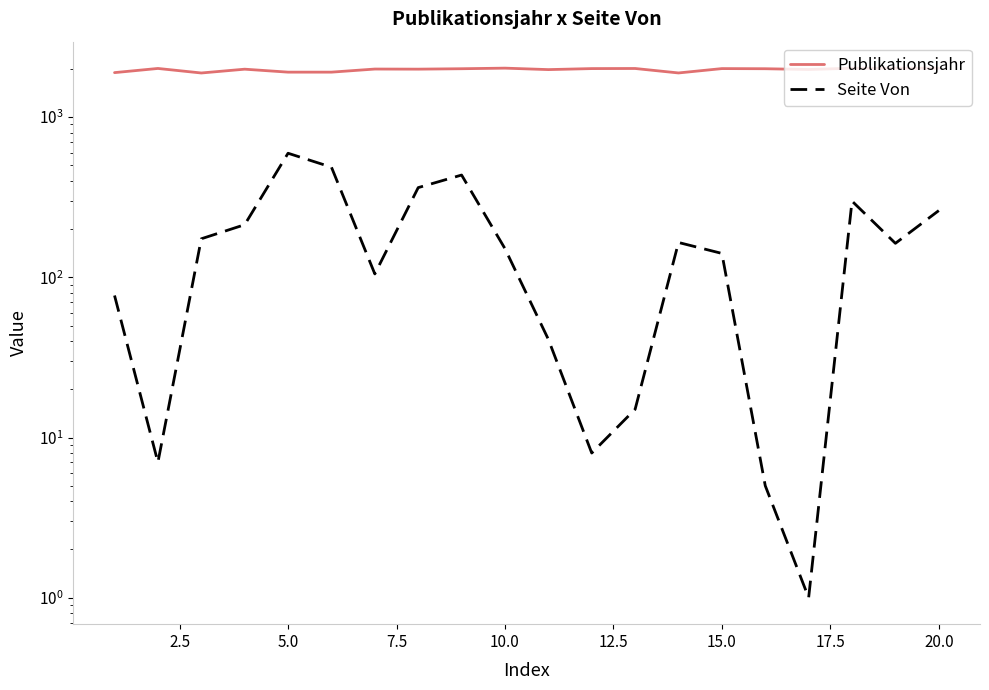

True or false: Seite Von and Publikationsjahr intersect in this chart.

False